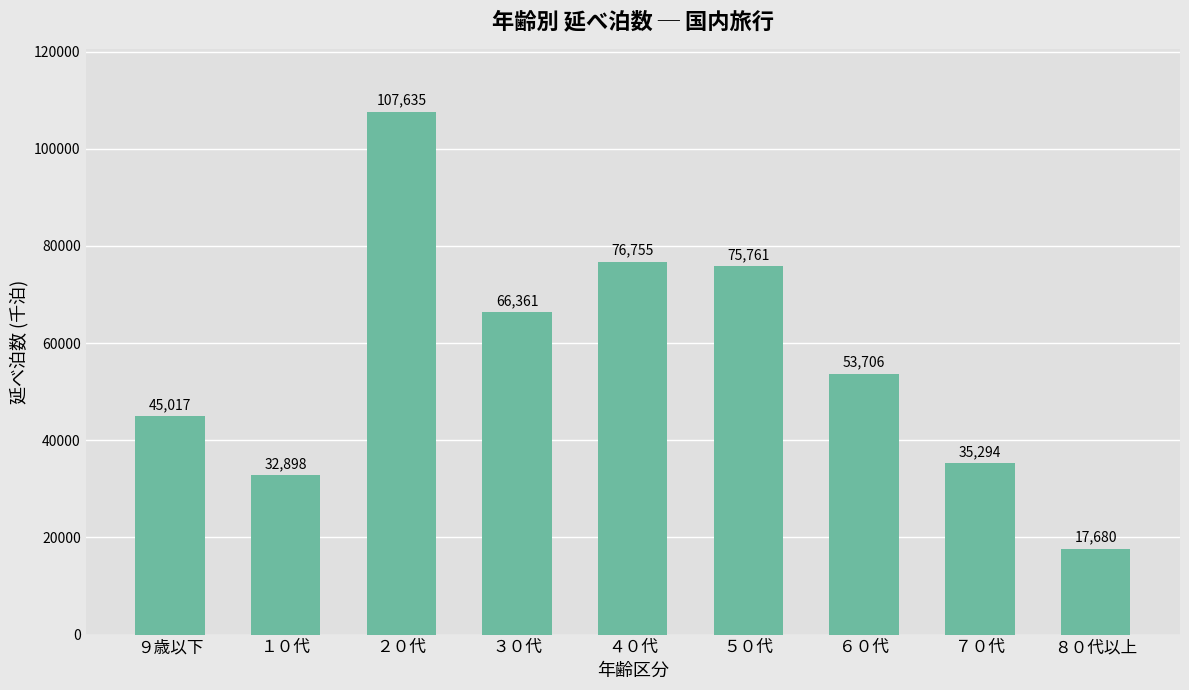

What is the sum of all values?

511106.2